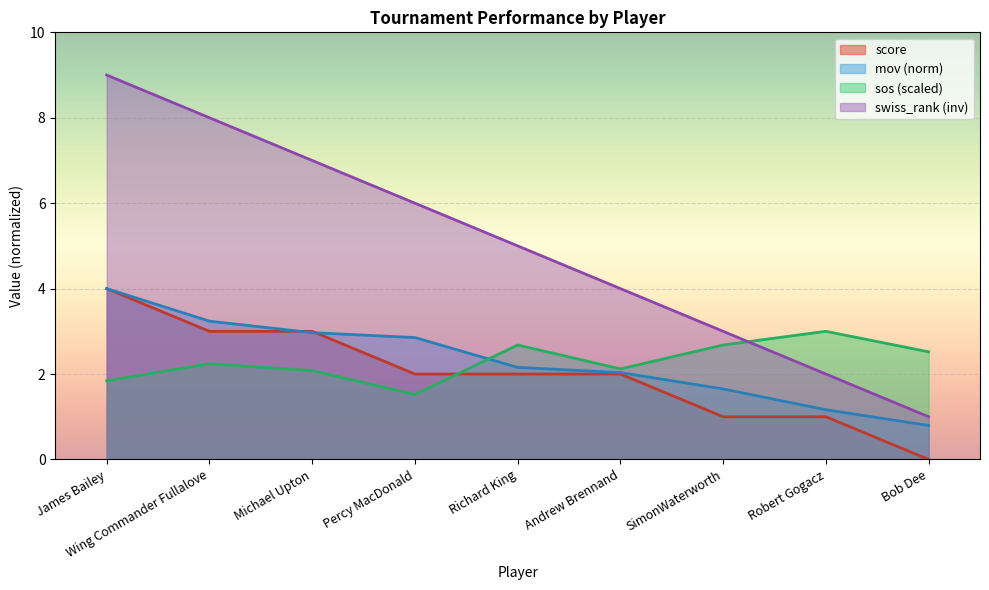

Between Wing Commander Fullalove and SimonWaterworth, which series saw the biggest shift?

swiss_rank (inv)